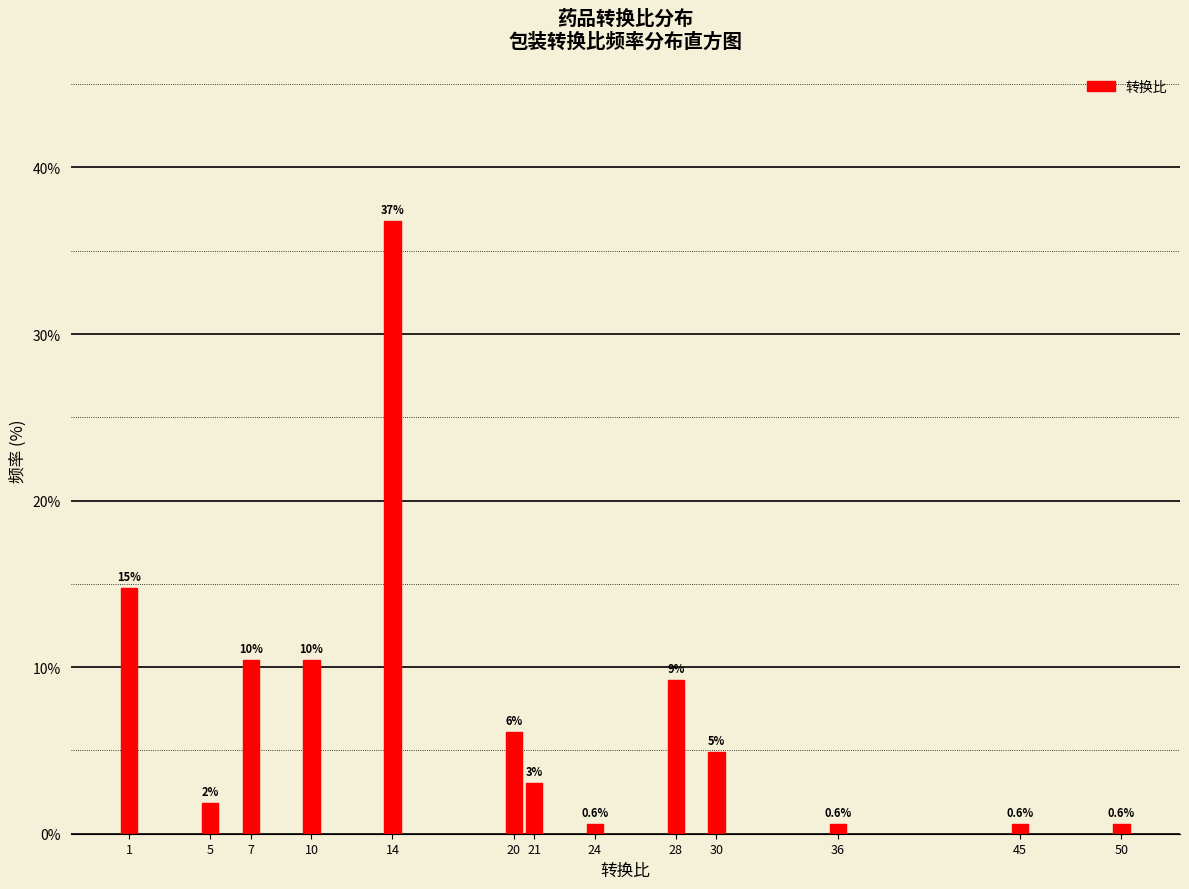

Are the bars horizontal?

No